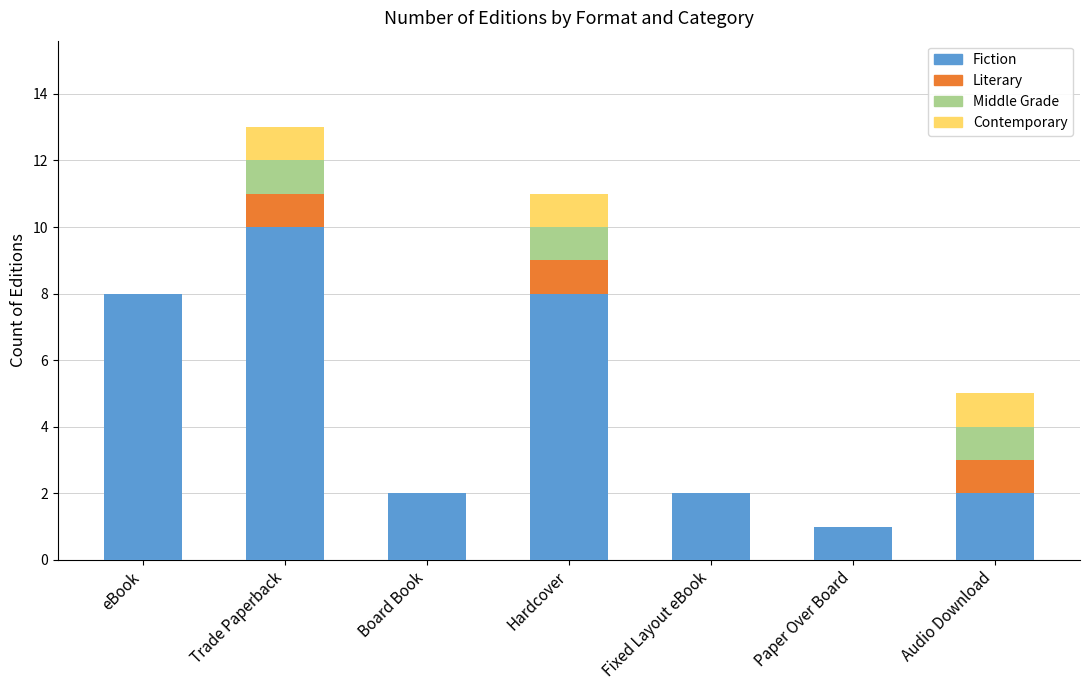

The value of Fiction at Trade Paperback is 2. True or false?

False